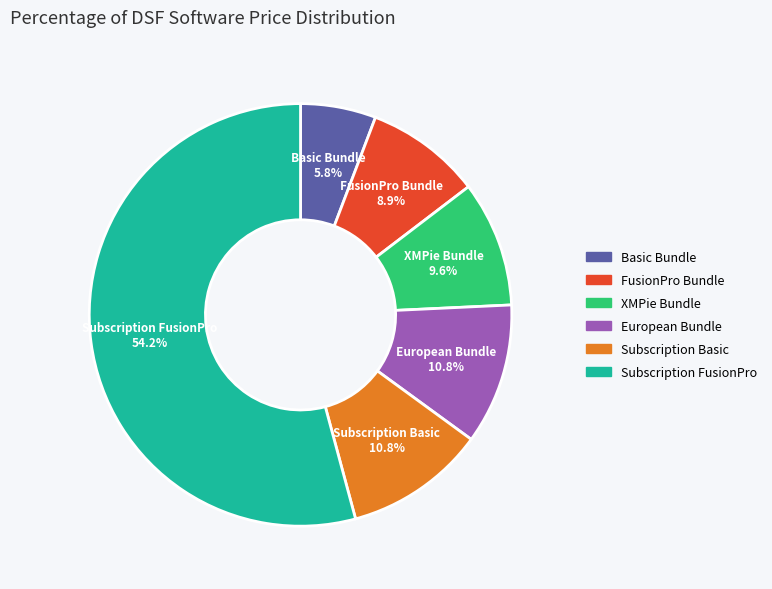

To the nearest percent, what is the combined percentage of FusionPro Bundle and Subscription FusionPro?

63%